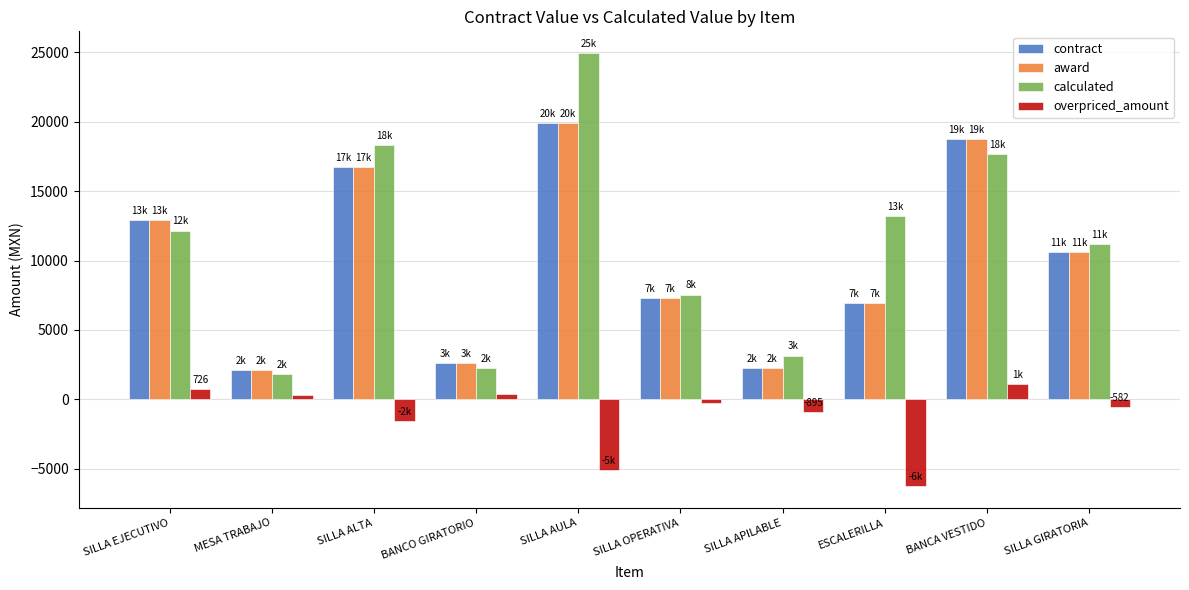

At which category is the sum across all series the highest?

SILLA AULA